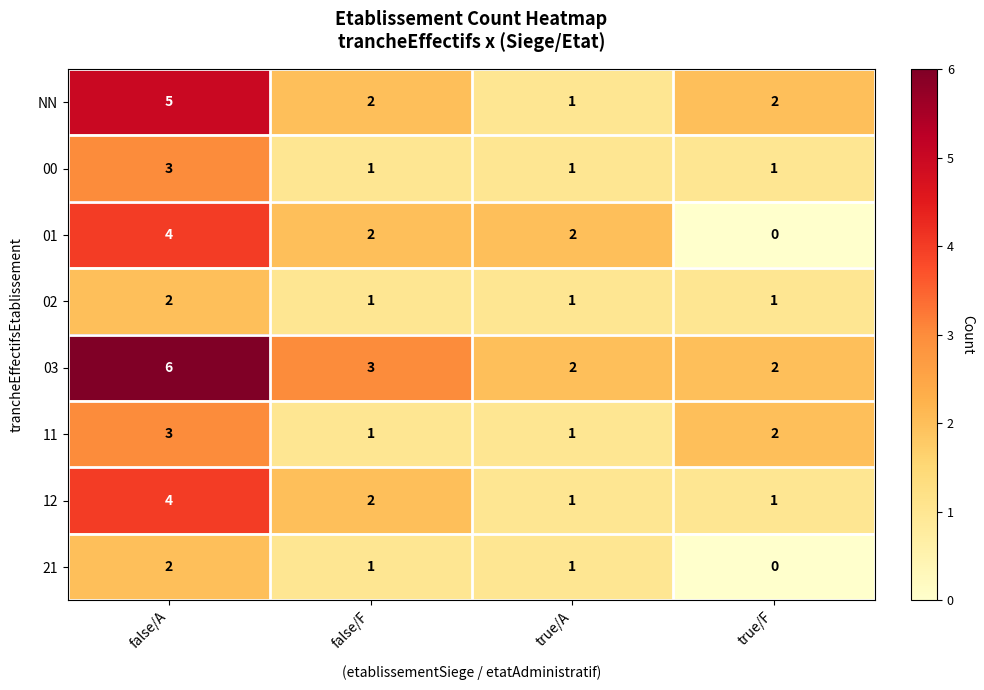

True or false: NN has a value of 0 at true/A.

False